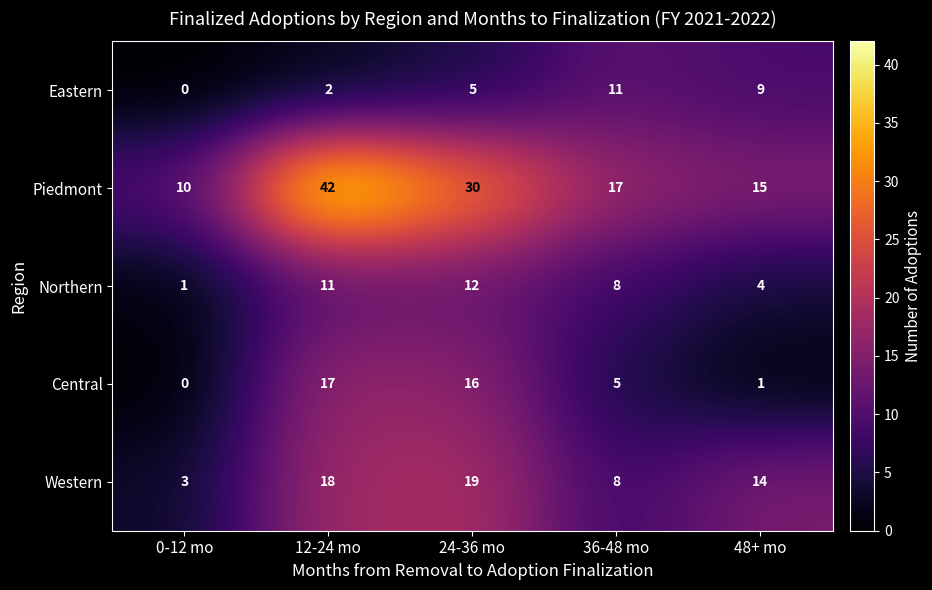

Rank the series at 12-24 mo from lowest to highest value.

Eastern, Northern, Central, Western, Piedmont